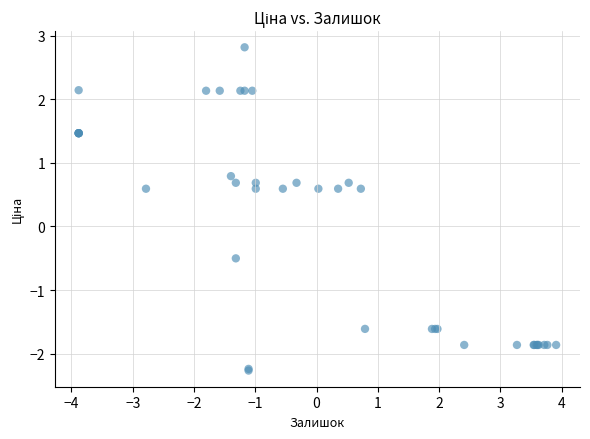

What Y value in the scatter plot is closest to 0?

-0.5